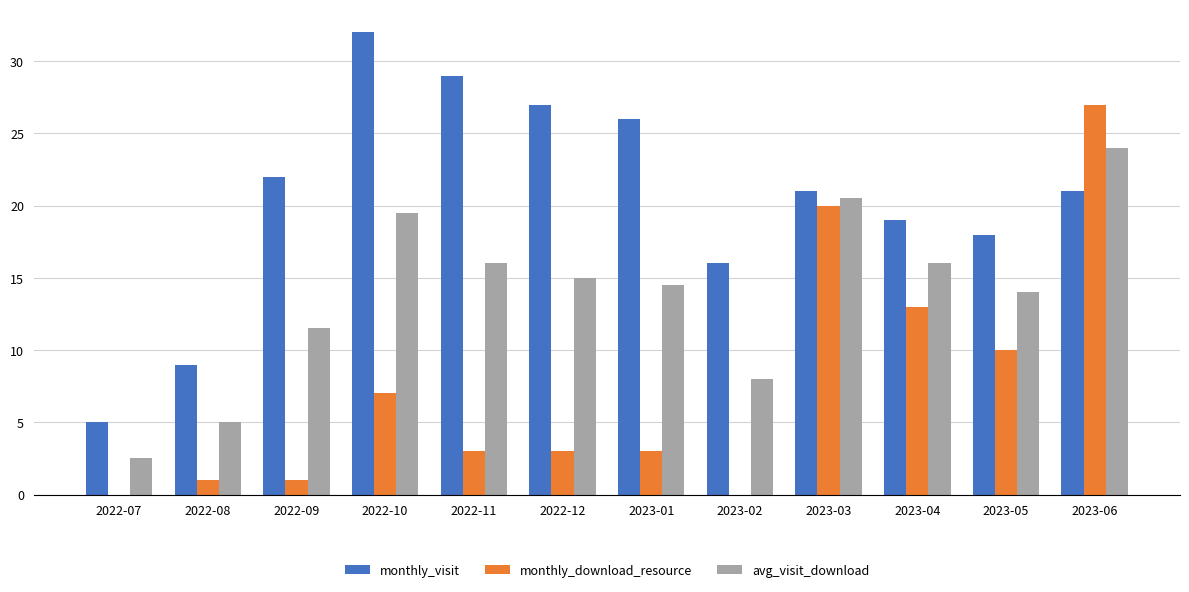

Which category has the highest value in the avg_visit_download series?

2023-06